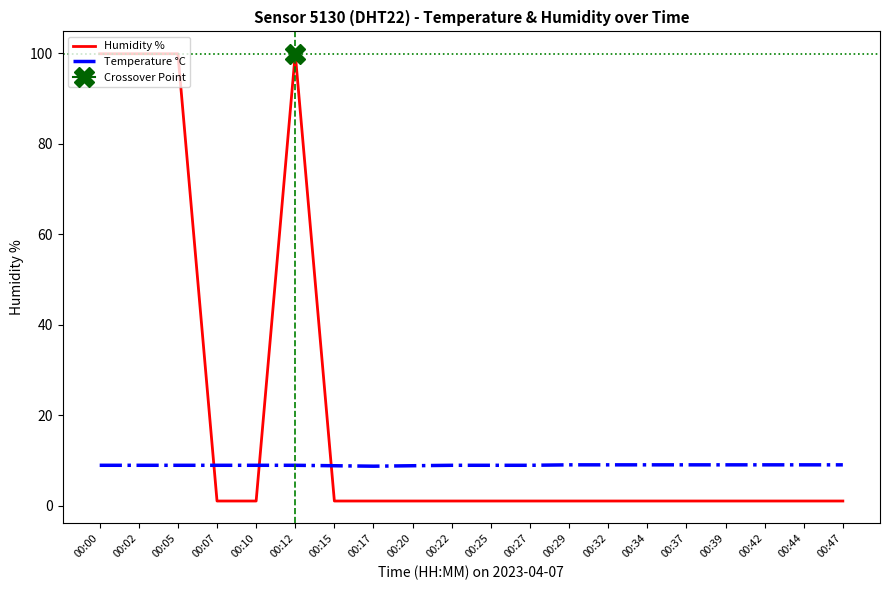

Which series has the largest total across all categories?

Humidity %